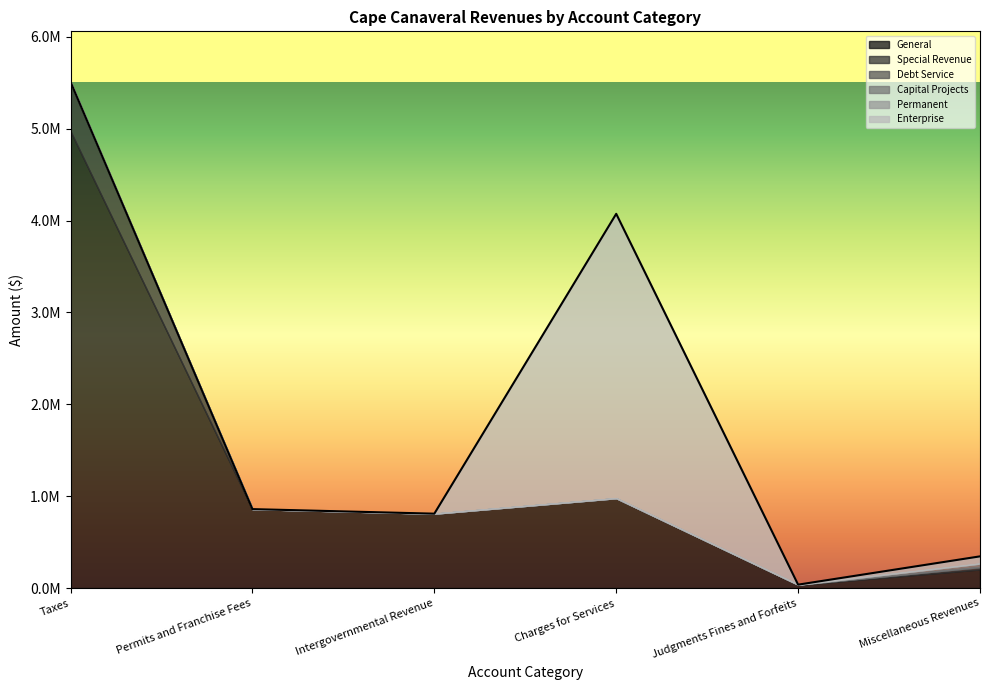

Is the value of Capital Projects at Miscellaneous Revenues greater than the value of General at Charges for Services?

No